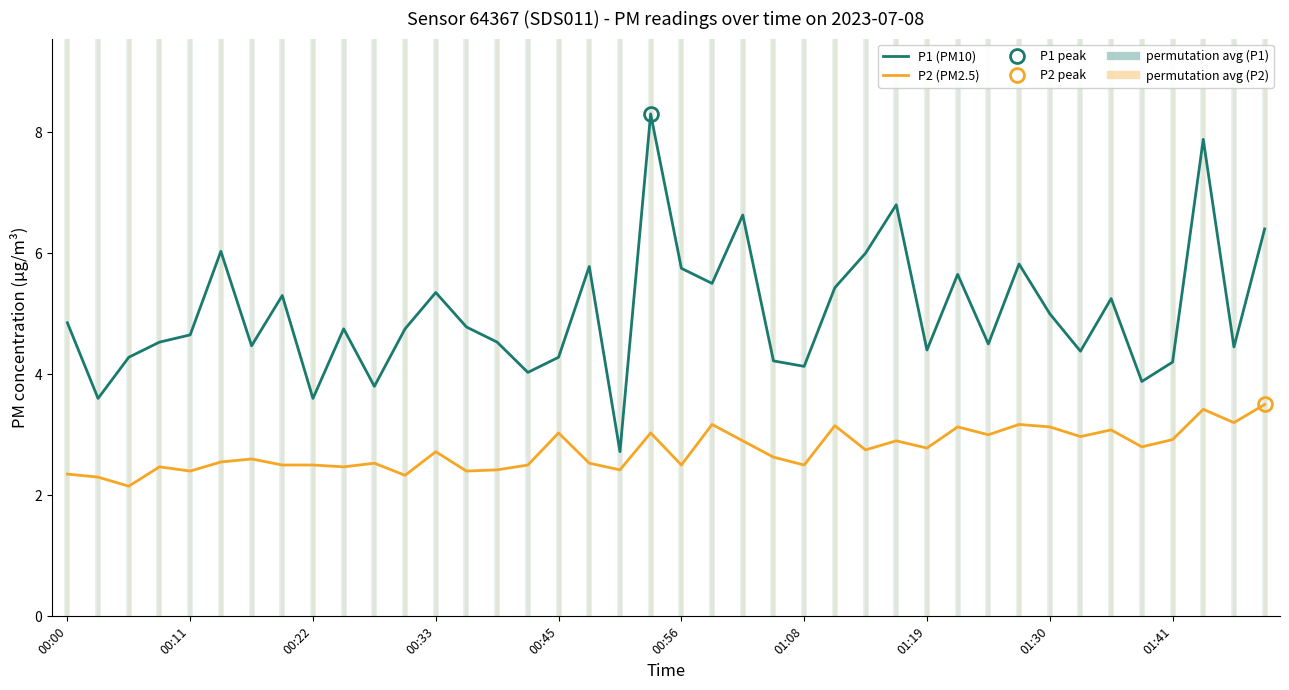

What is the difference between the P2 (PM2.5) values at 00:22 and 00:33?

0.3